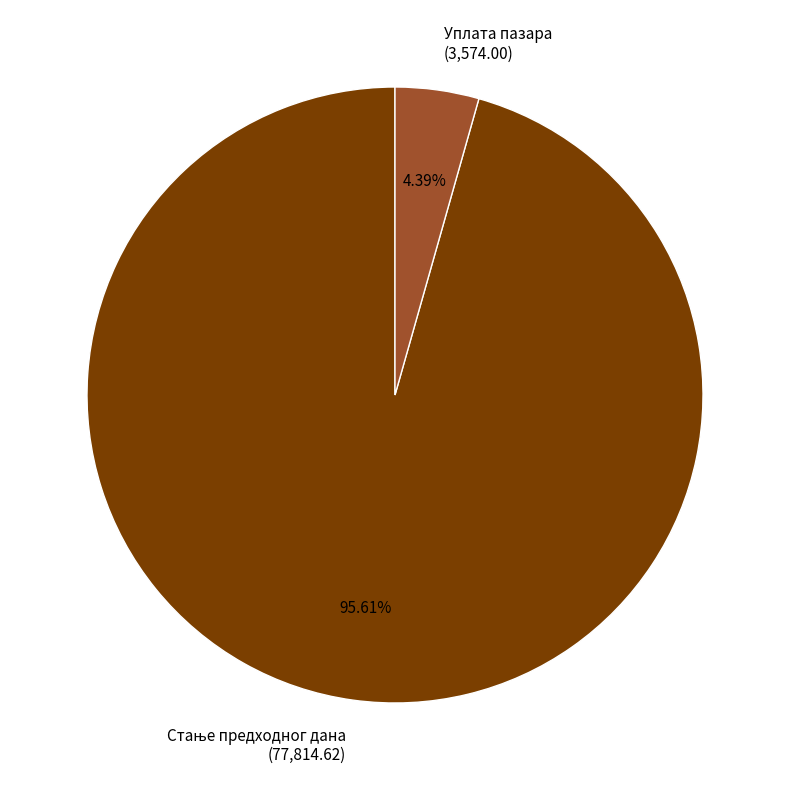

Count the number of slices in the pie.

2